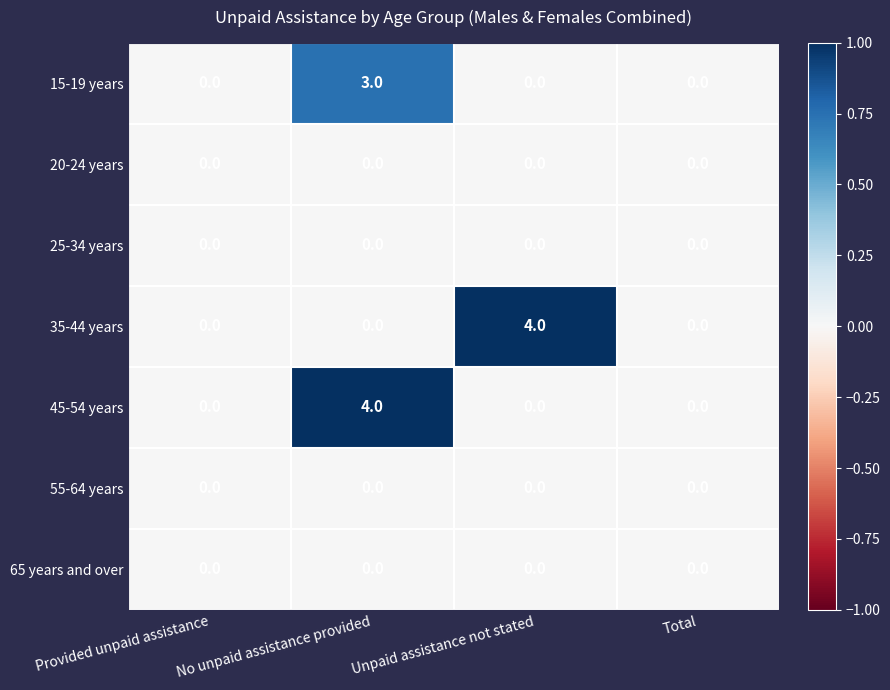

Is it true that 15-19 years equals 3 at No unpaid assistance provided?

True